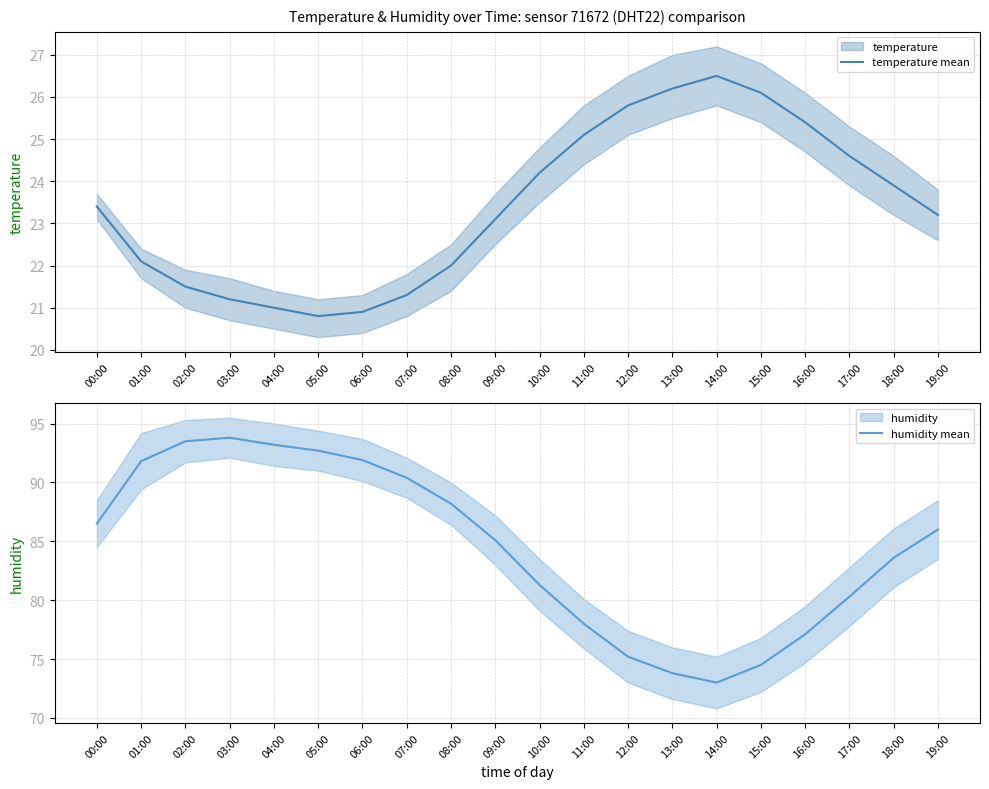

At which label does humidity mean reach its peak?

03:00